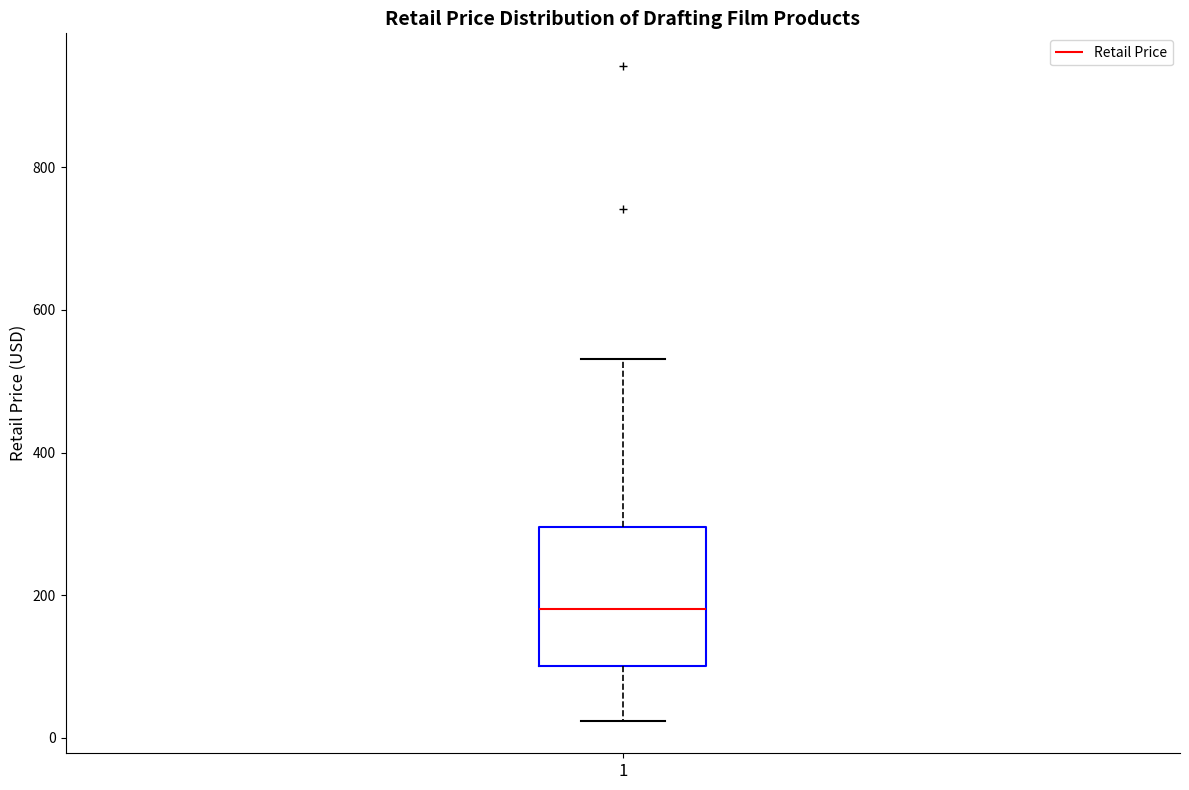

Read this box plot against the y-axis: the position of the median line, the range covered by the box, and the ends of both whiskers. The values are not printed on the chart, so give them approximately, as read against the axis.

median 180, box 100 to 300, whiskers 20 to 540